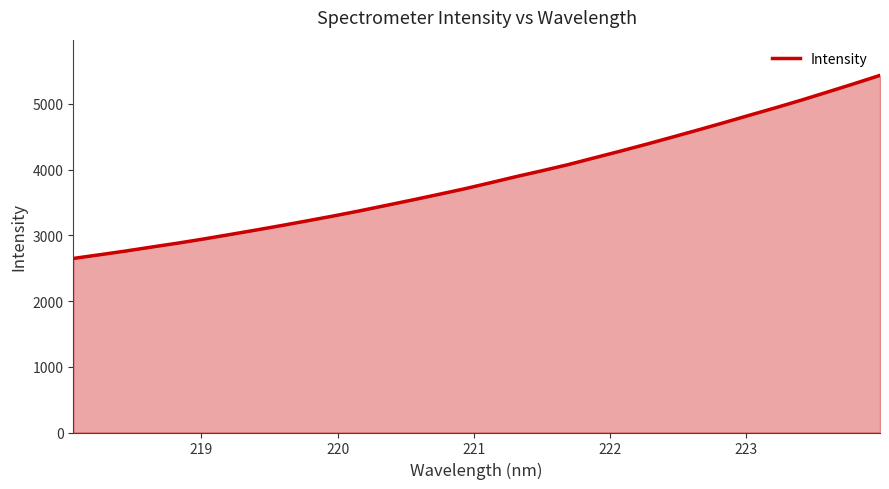

What is the minimum value shown in the chart?

2647.8